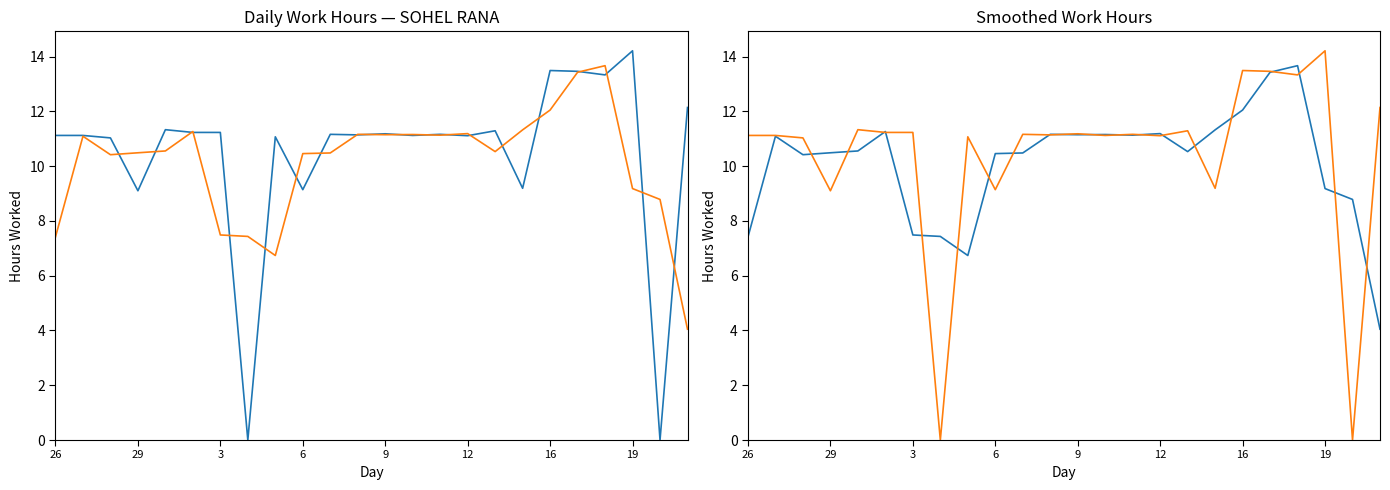

Is this an area chart (filled region under the line)?

No